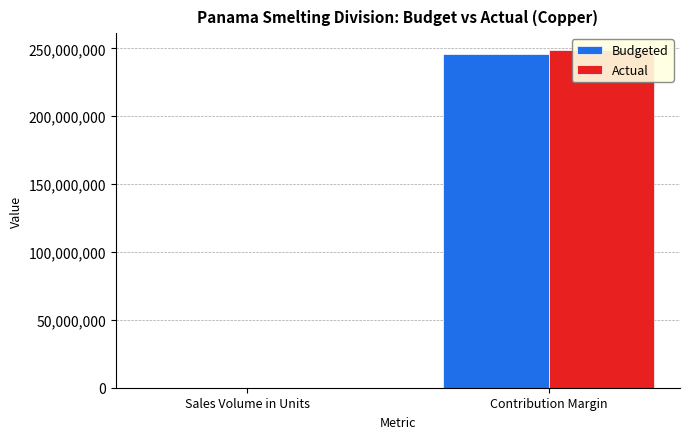

Is the value of Budgeted at Contribution Margin greater than the value of Actual at Contribution Margin?

No